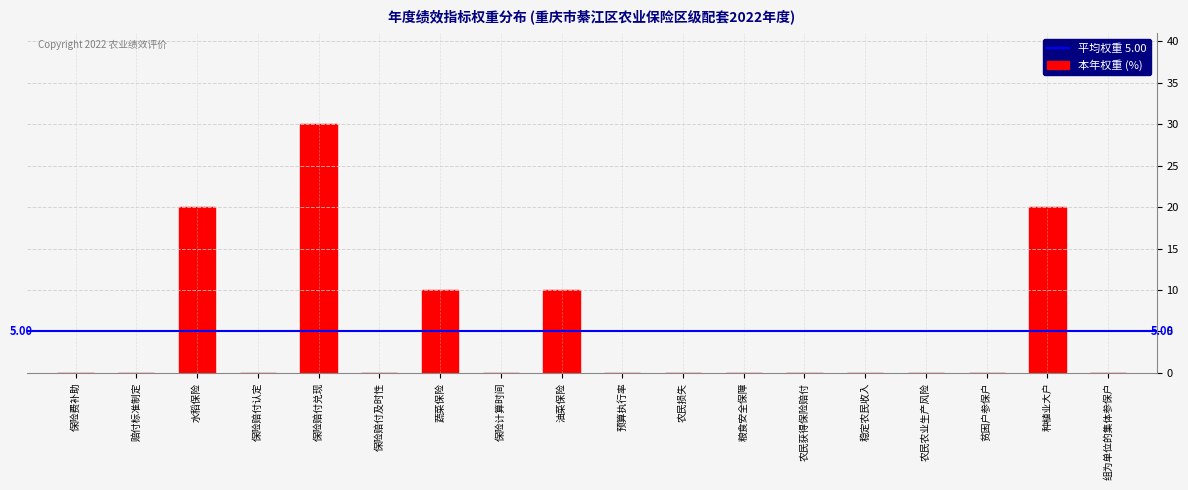

Are the bars horizontal?

No